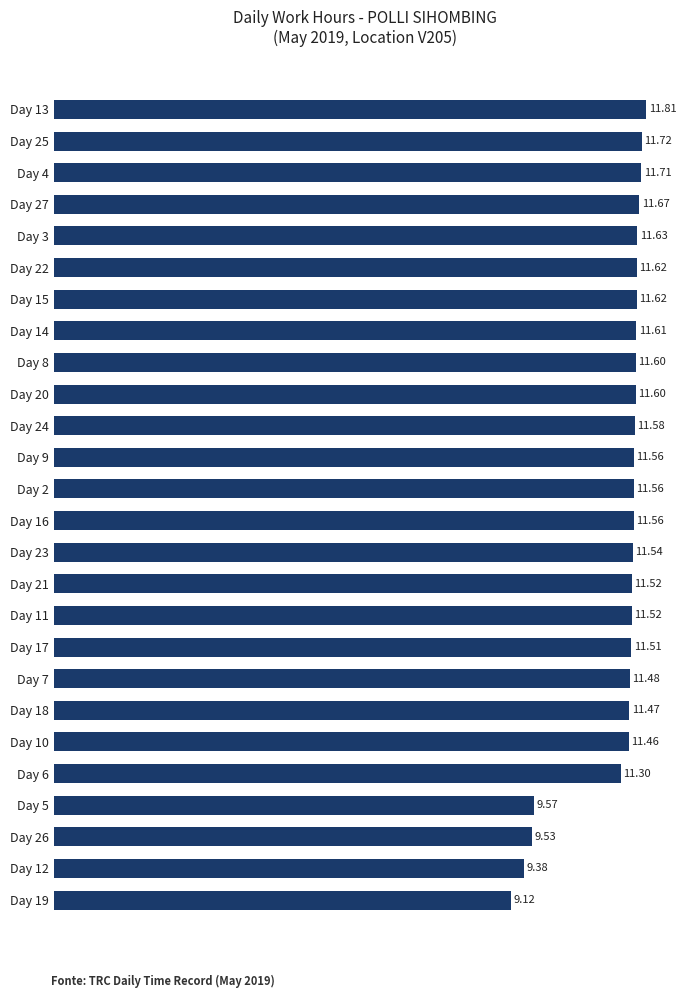

Approximately how many times larger is the value at Day 14 compared to Day 20?

1.0